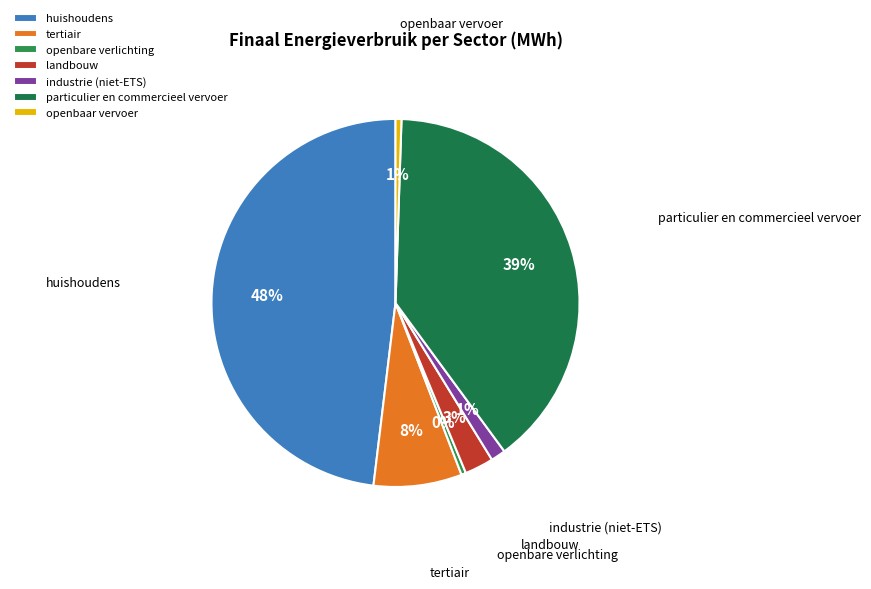

Between huishoudens and openbare verlichting, which is larger?

huishoudens